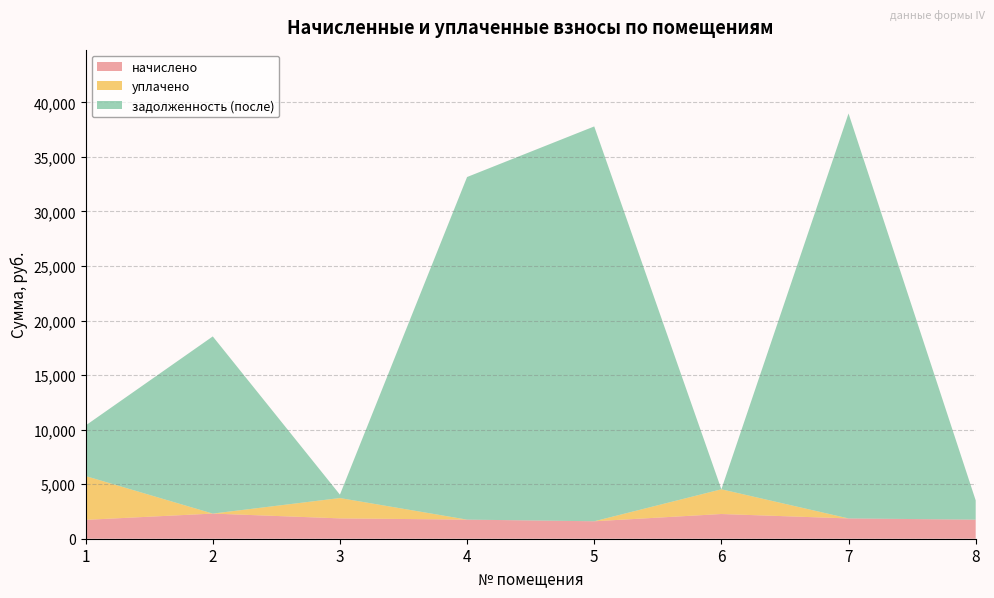

Reading left to right, transcribe all the data shown in this chart.

начислено: 1=1730.0	2=2305.4	3=1864.7	4=1751.8	5=1600.7	6=2265.3	7=1861.1	8=1748.2
уплачено: 1=4014.9	2=0.0	3=1864.7	4=0.0	5=0.0	6=2265.3	7=0.0	8=0.0
задолженность (после): 1=4635.2	2=16240.0	3=310.8	4=31404.8	5=36192.9	6=0.0	7=37121.9	8=1769.7